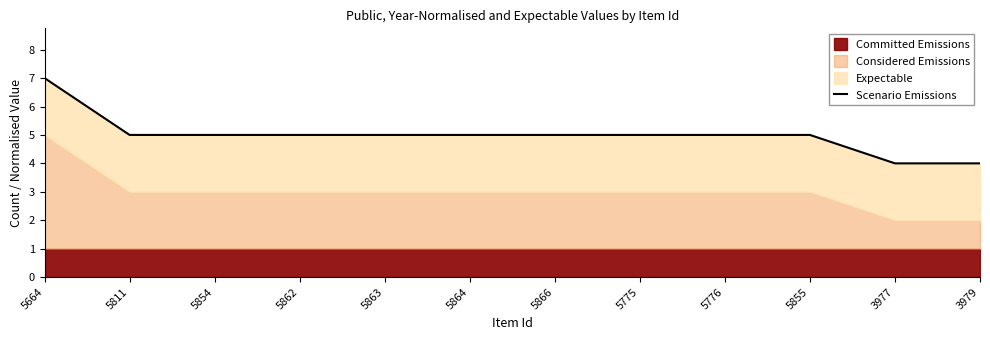

How many data points does each series have?

12